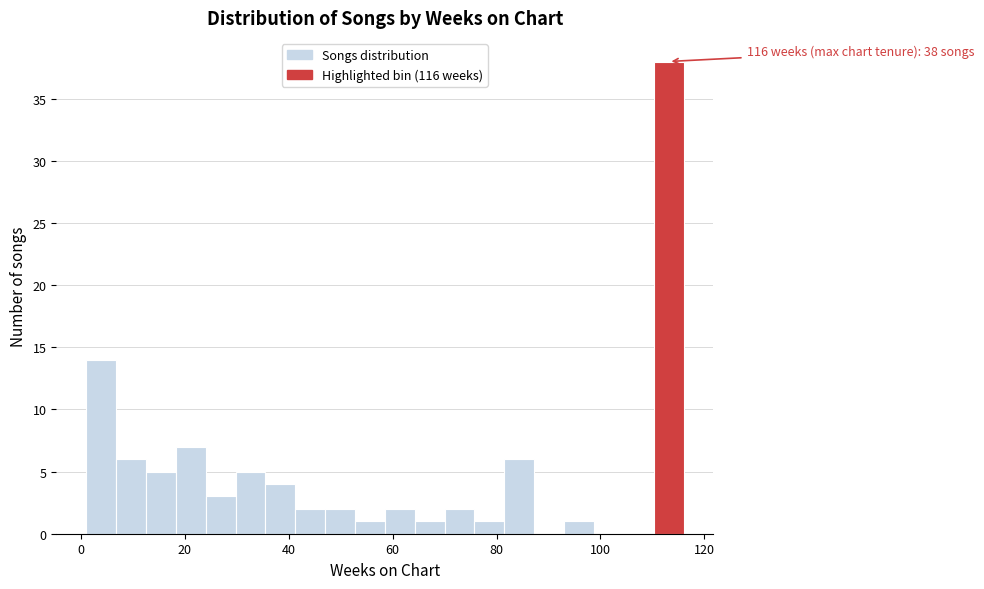

Around what value on the x-axis is the tallest bar? Give the approximate position of its centre, as read against the axis.

114